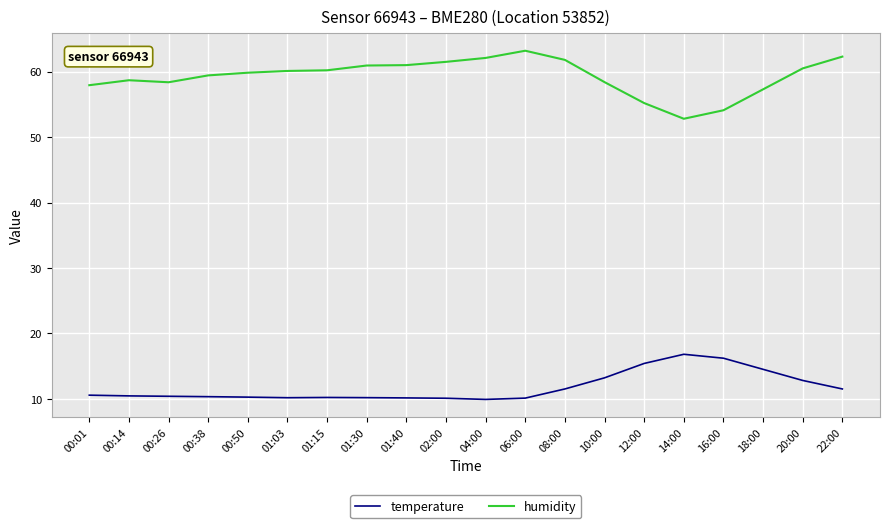

What is the spread (max minus min) of values at 20:00?

47.7